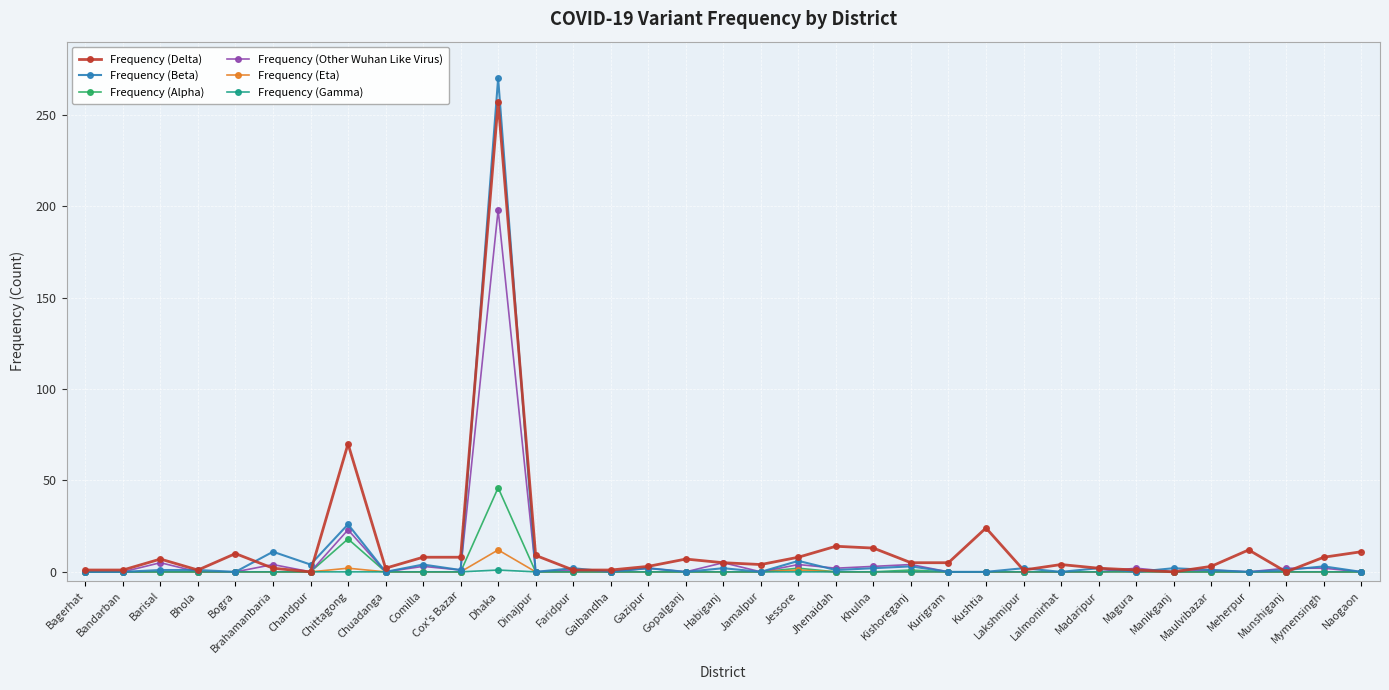

How many lines are shown in the chart?

6